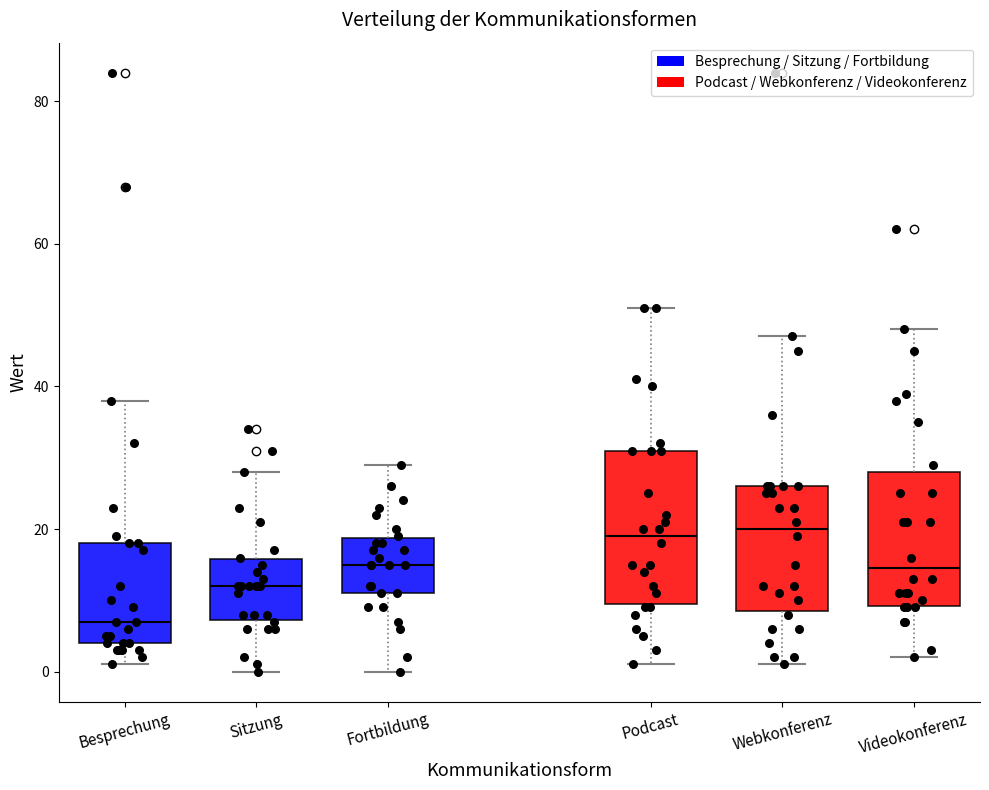

Which box is the tallest, from its lower edge to its upper edge?

Podcast